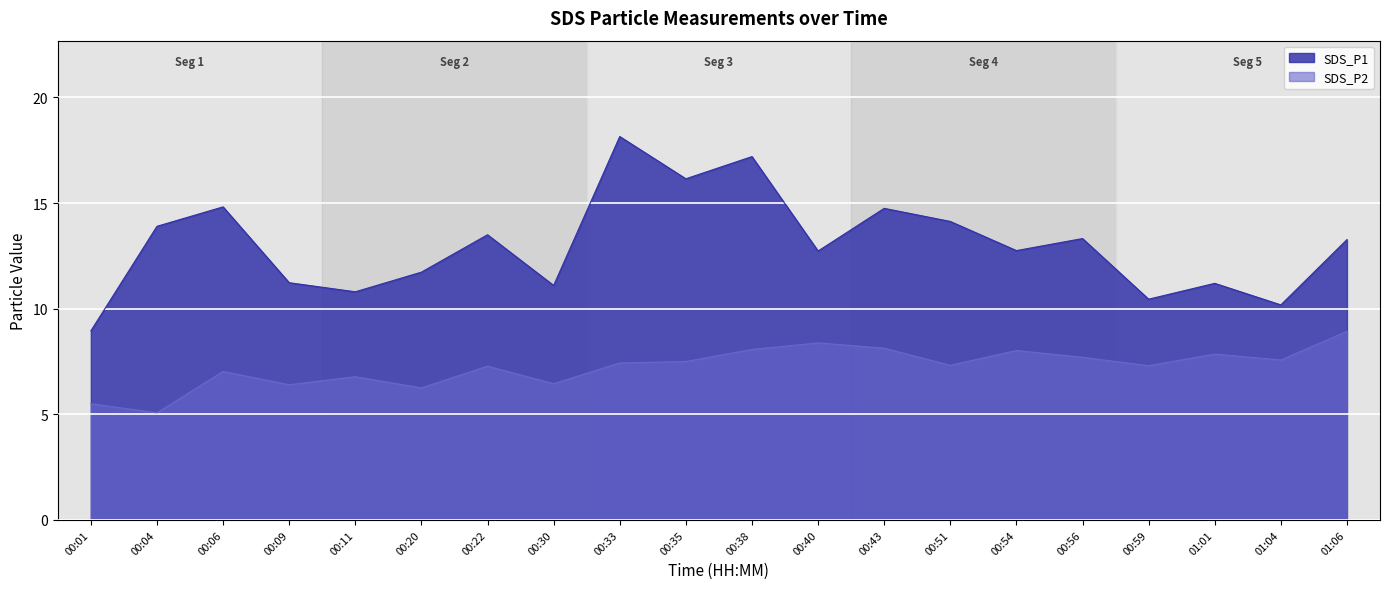

What is the sum of the SDS_P2 values at 00:11 and 00:20?

13.0